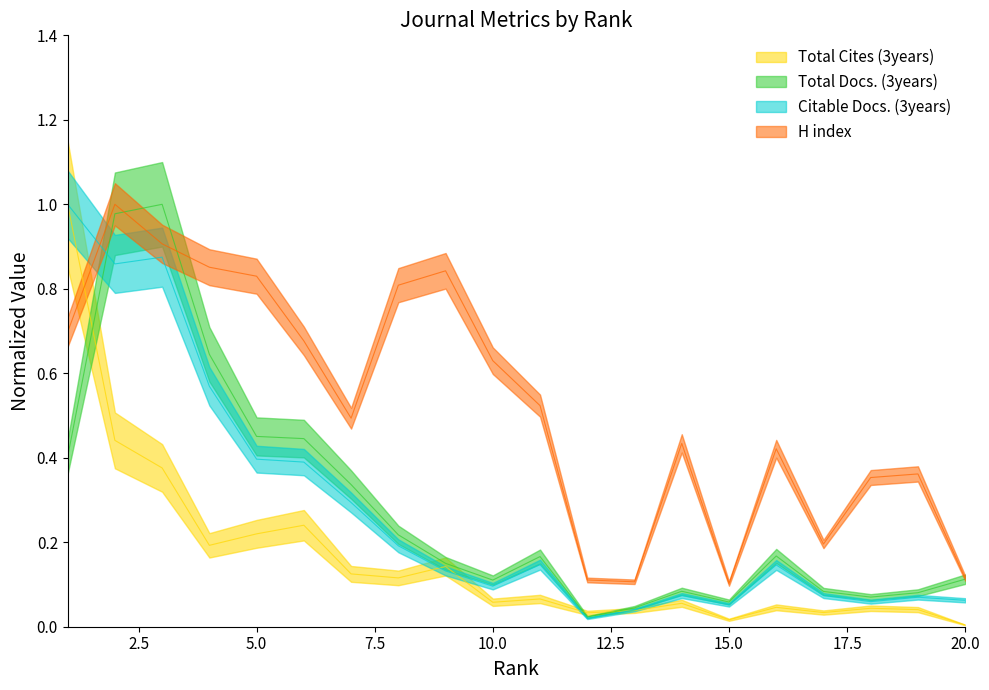

True or false: Total Docs. (3years) has a value of 0.6 at 6.

False